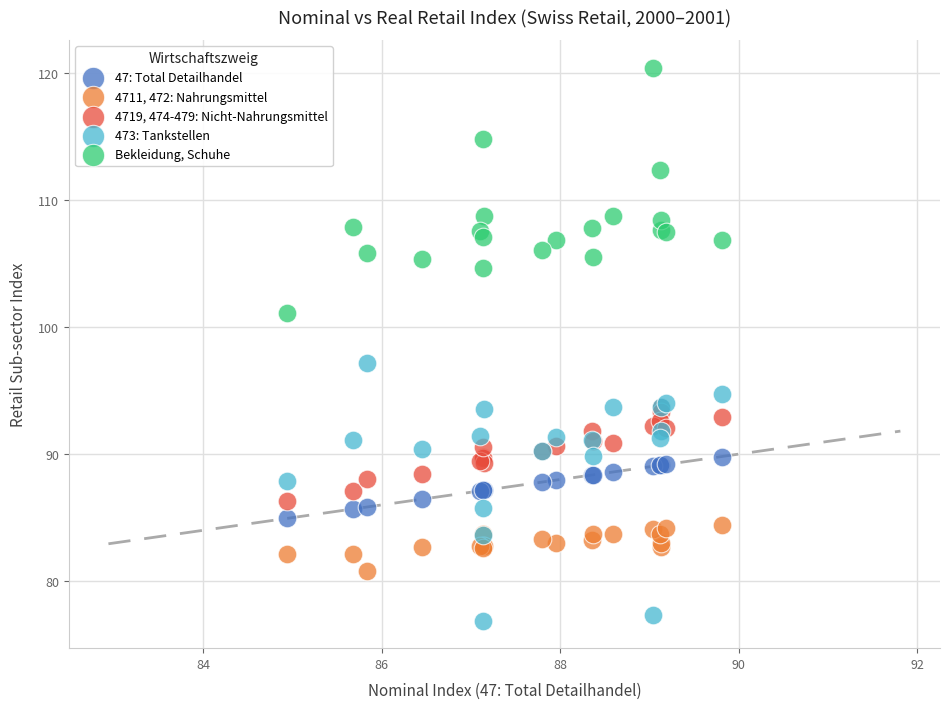

Which series has the largest Y range (max minus min)?

473: Tankstellen